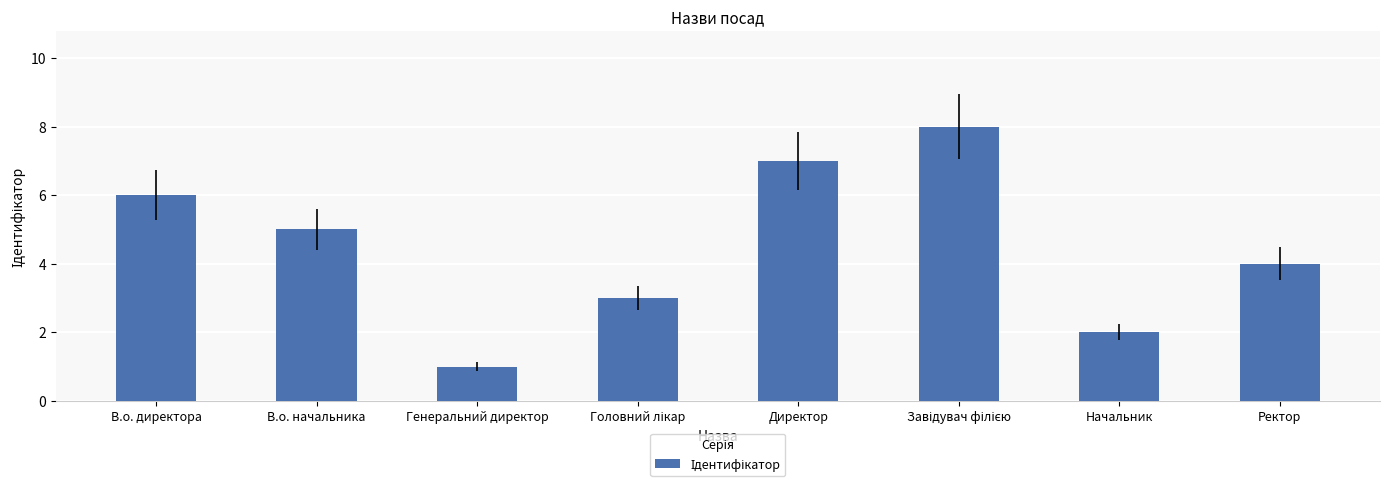

Reading left to right, list all the values displayed in this chart.

6	5	1	3	7	8	2	4